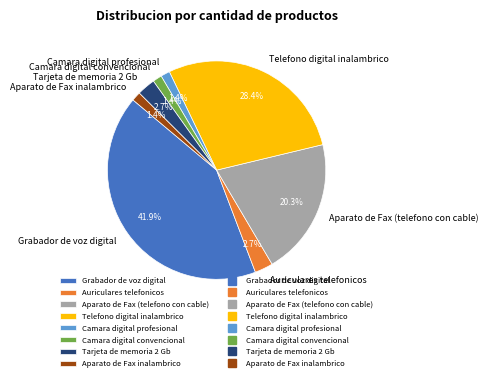

What percentage is NOT represented by Aparato de Fax inalambrico?

98.6%